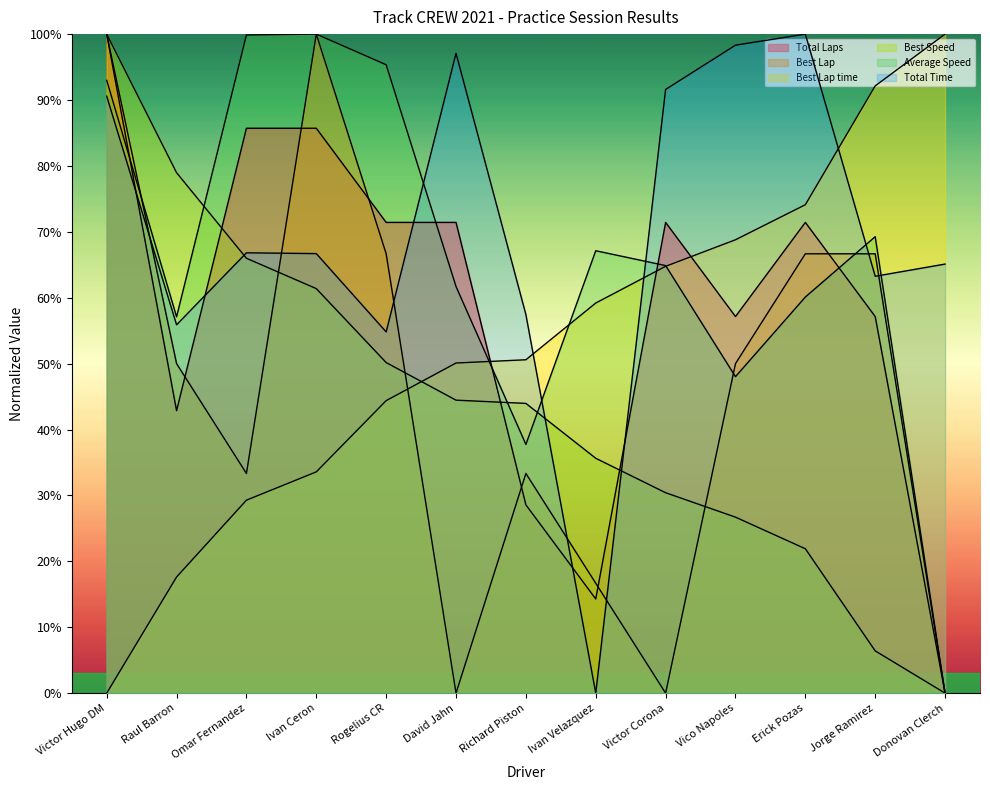

What is the label of the 7th point from the left?

Richard Piston